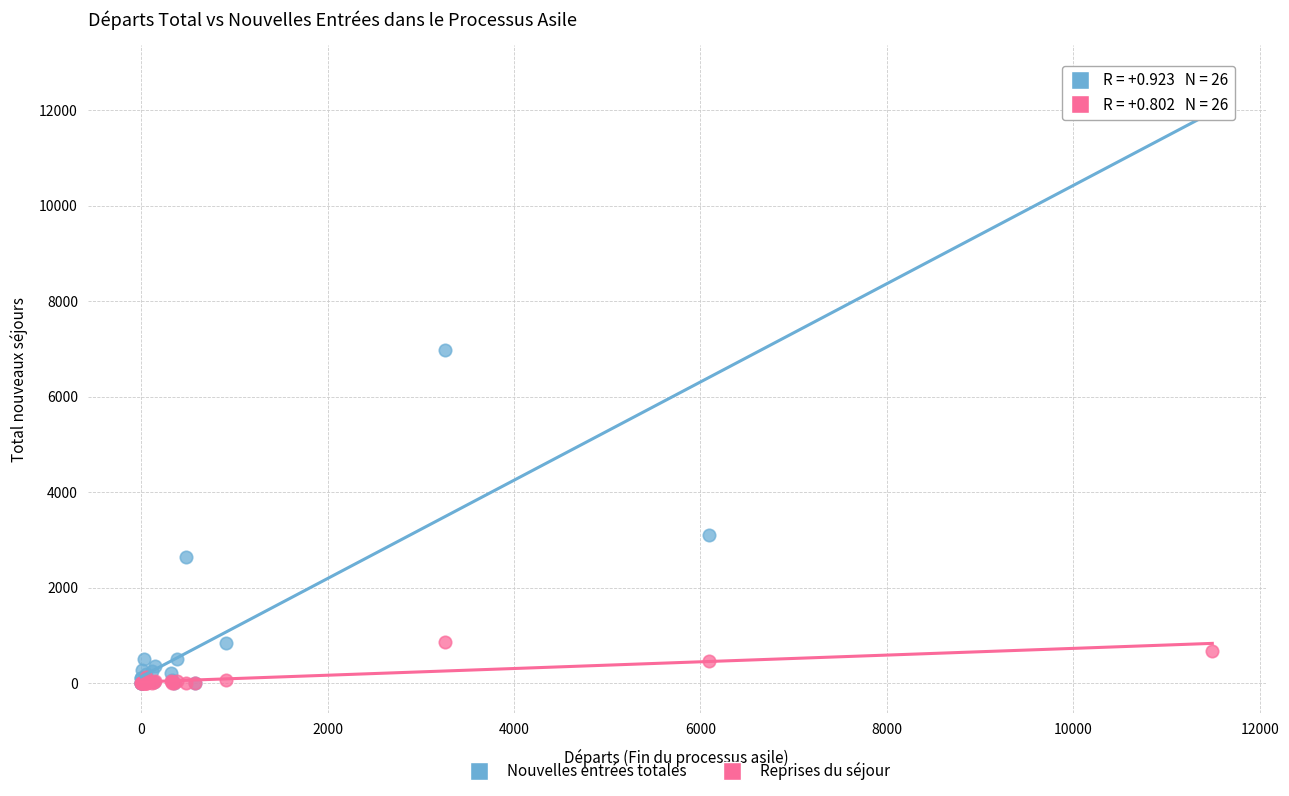

Which series reaches the maximum Y coordinate?

Nouvelles entrées totales